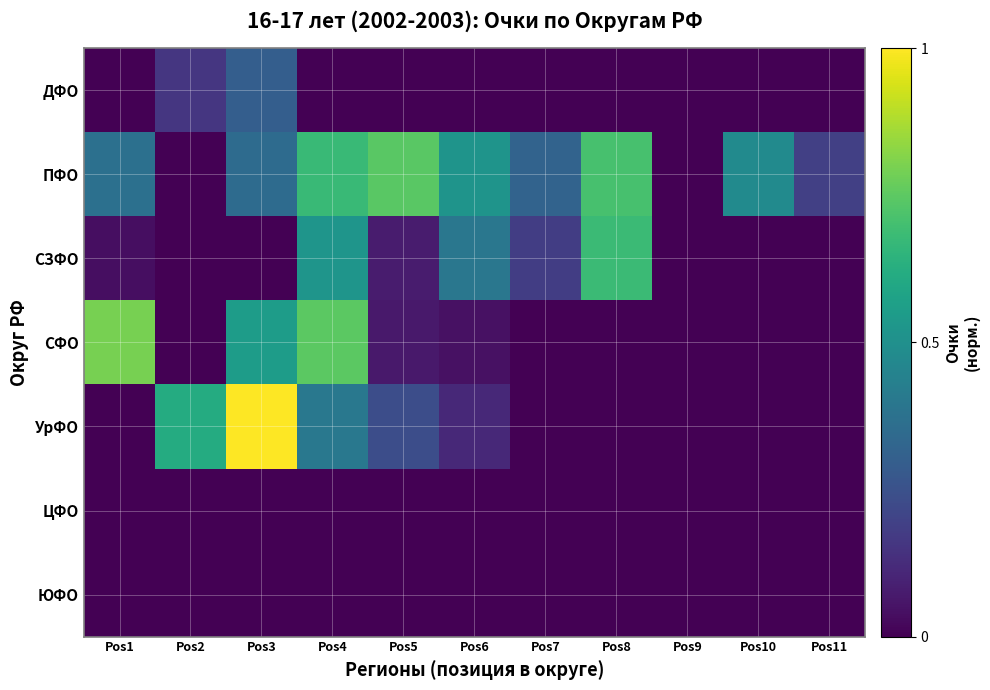

At Pos3, list the series in order from largest to smallest.

УрФО, СФО, ПФО, ДФО, СЗФО, ЦФО, ЮФО